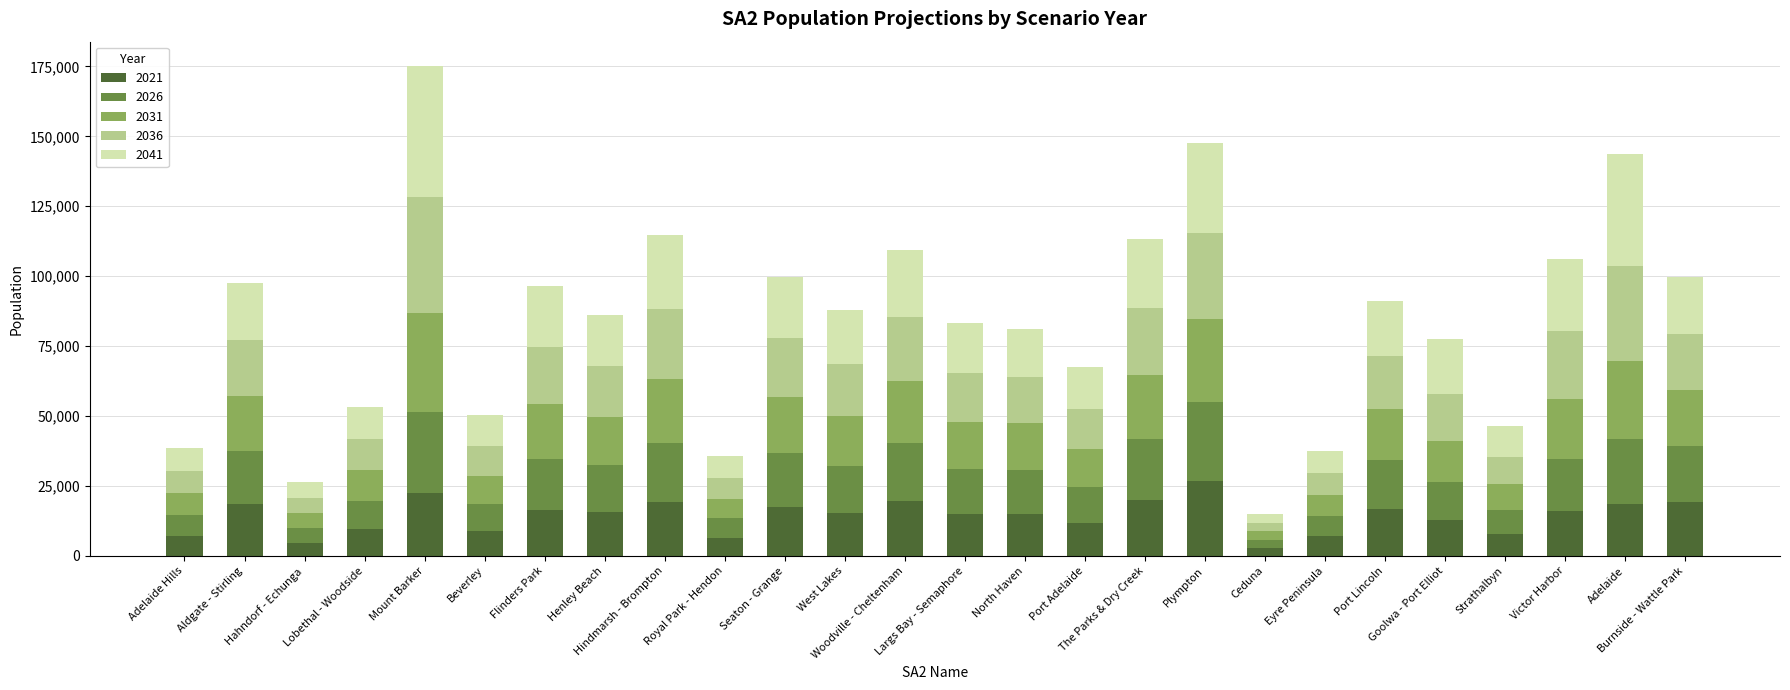

What is the highest value of the 2021 series?

26861.3